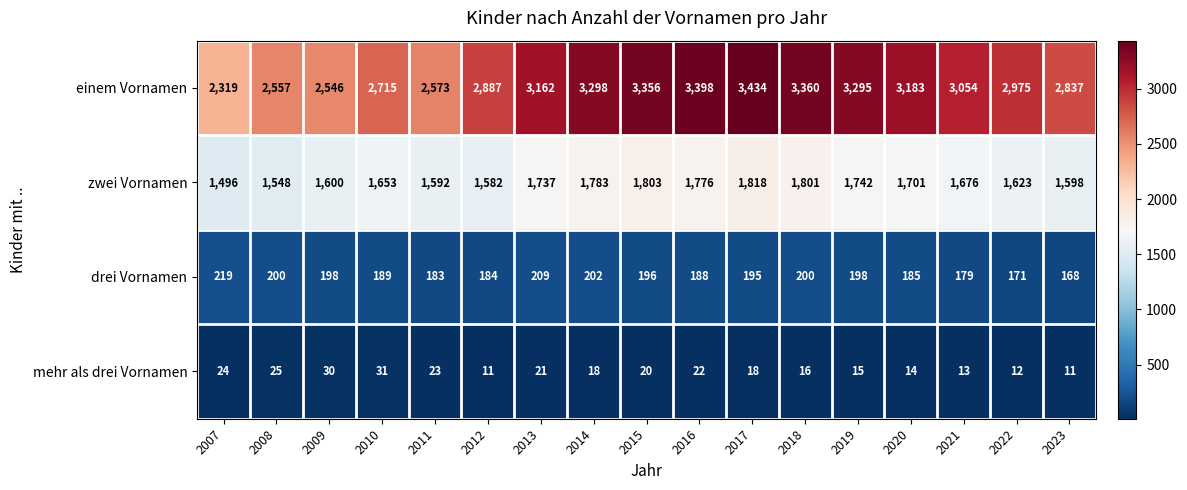

What is the maximum value for mehr als drei Vornamen?

31